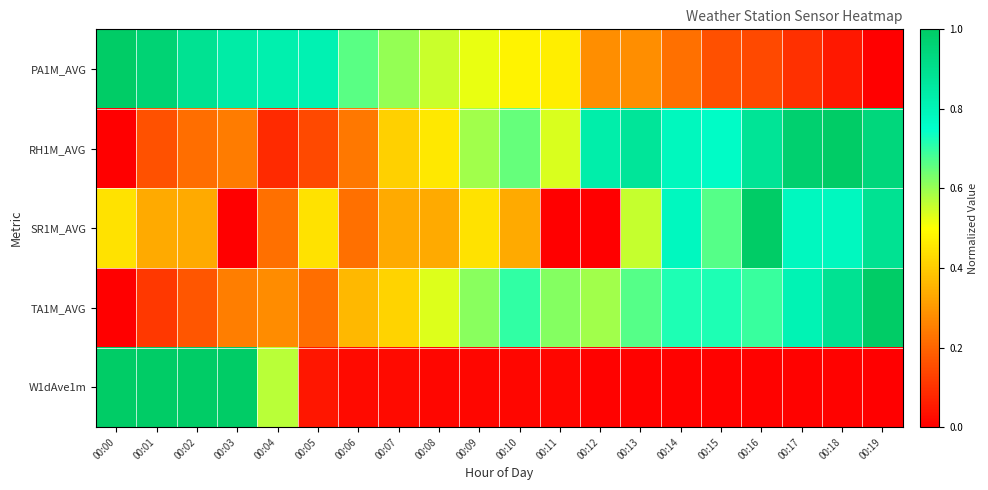

At which category is the sum across all series the highest?

00:19